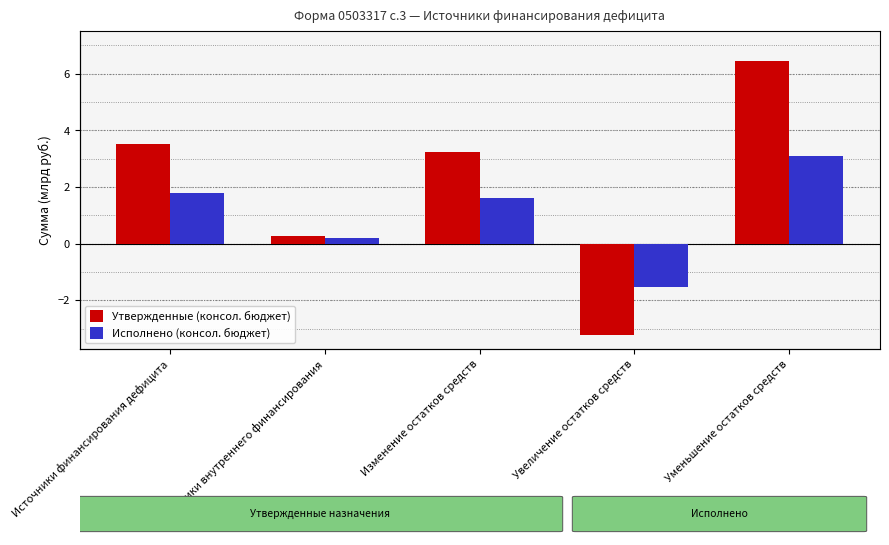

At how many categories does at least one series exceed 0?

4